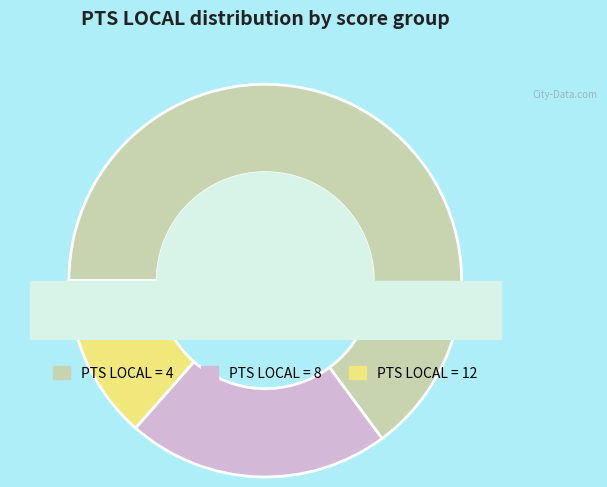

Which slice is the largest?

PTS_LOCAL_4